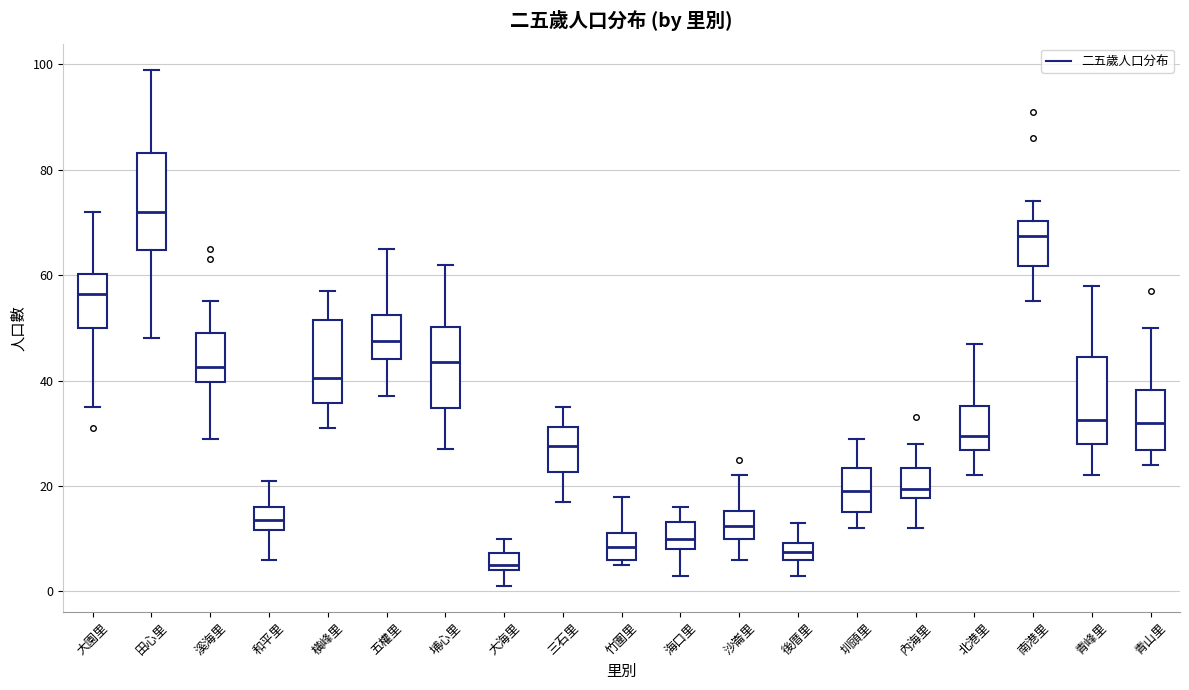

Which box is the tallest, from its lower edge to its upper edge?

田心里